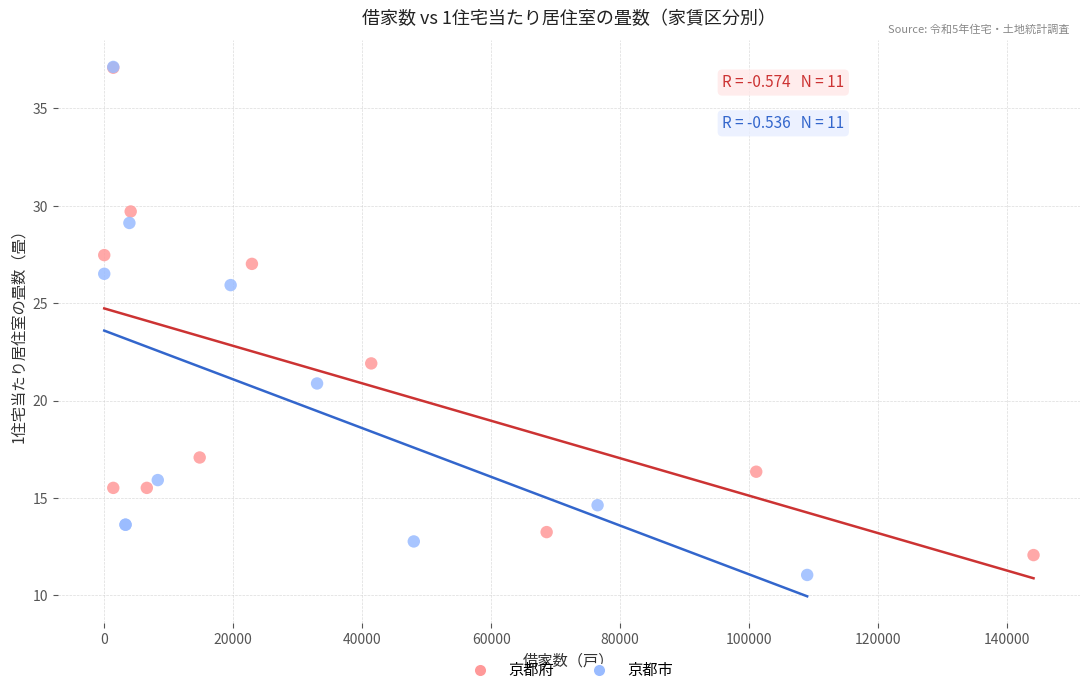

Which series has the widest spread of Y values?

京都市